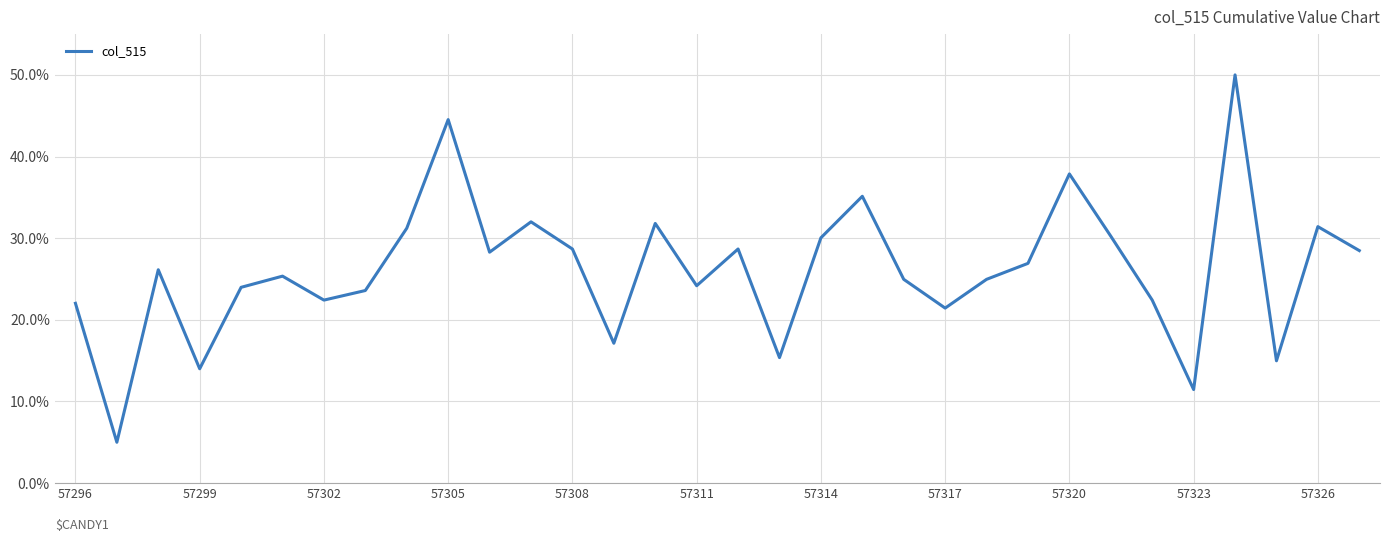

What is the minimum value shown in the chart?

5.0